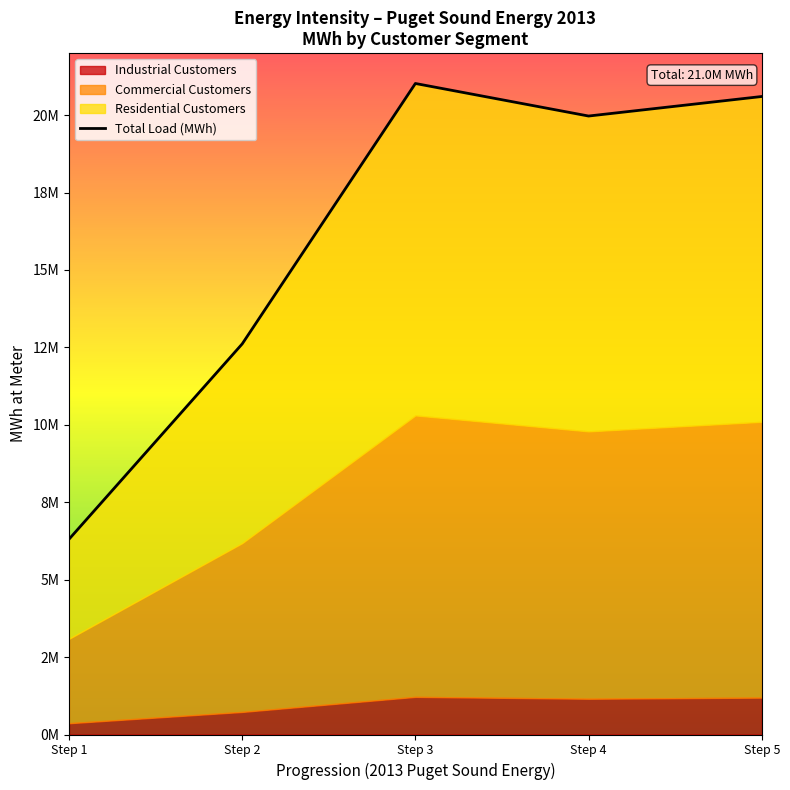

At which label is the value closest to 13663088?

Step 2